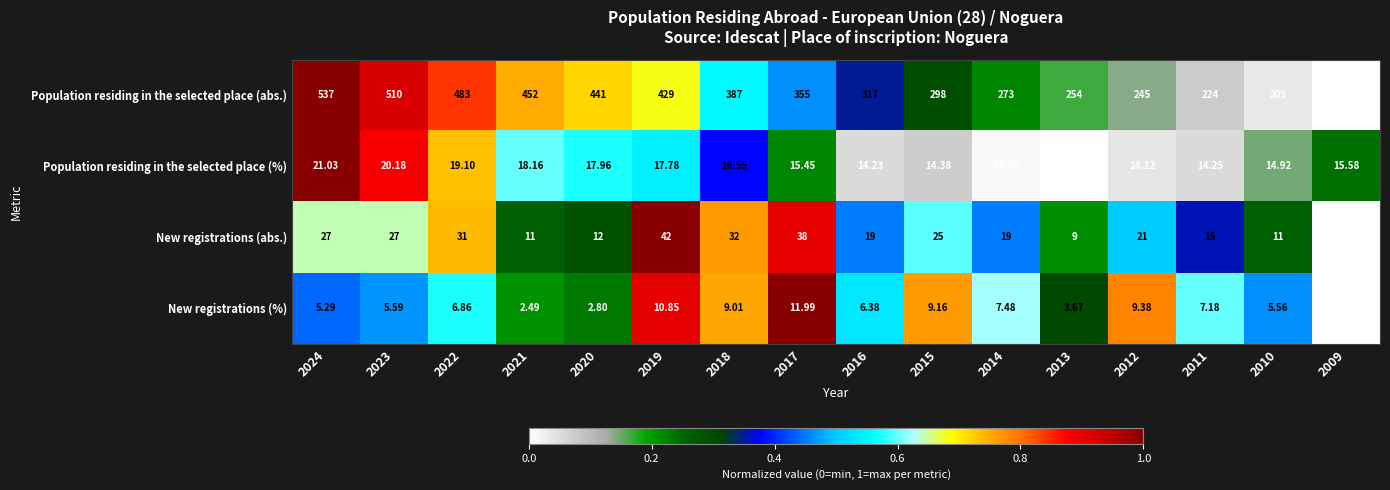

Is the value of Population residing in the selected place (abs.) at 2024 greater than the value of Population residing in the selected place (%) at 2019?

Yes